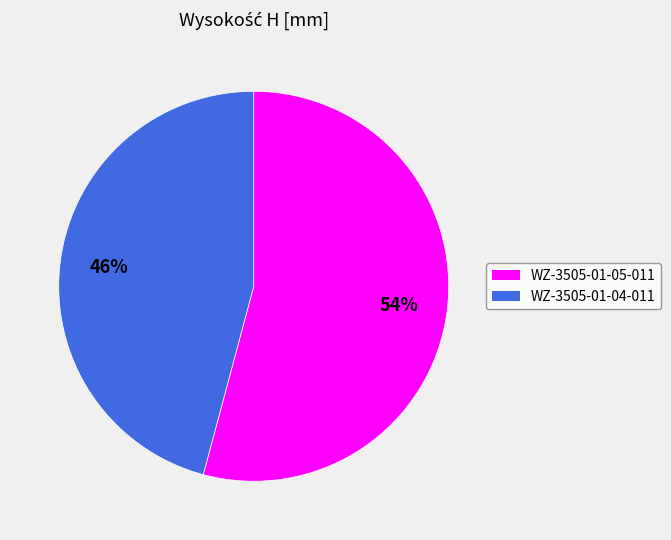

Approximately how many times larger is the value at WZ-3505-01-05-011 compared to WZ-3505-01-04-011?

1.2